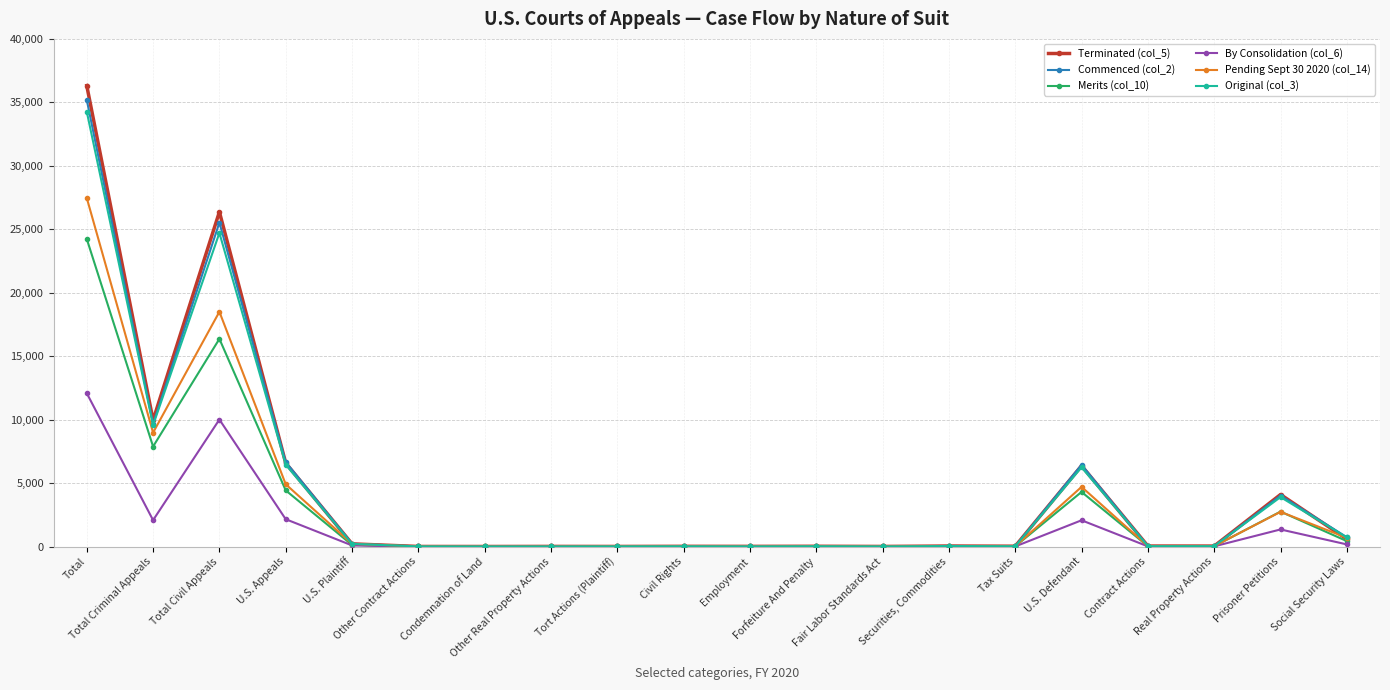

At which category does the chart reach its peak across all series?

Total